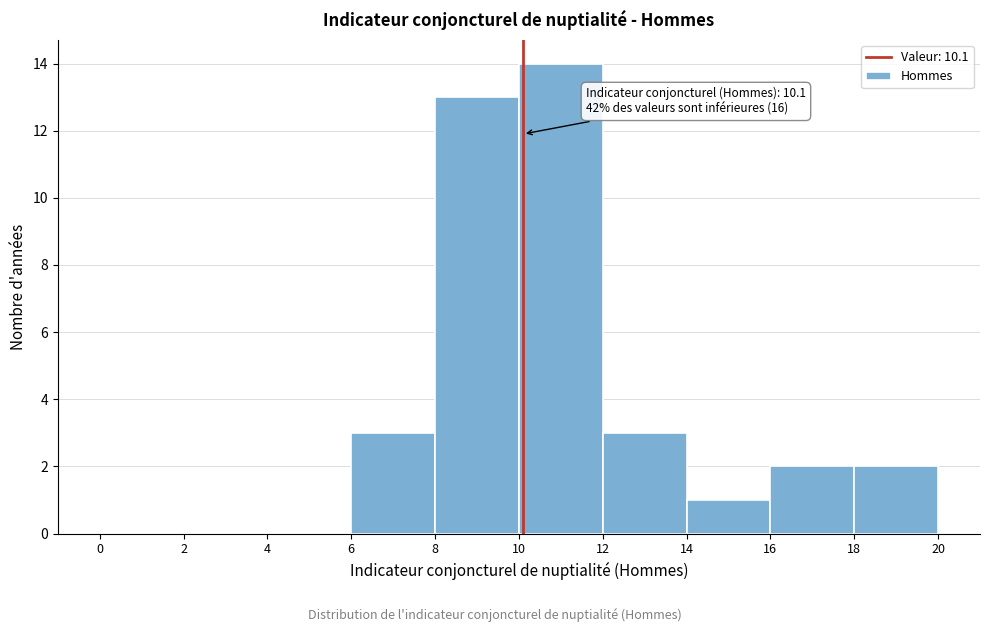

Which range on the x-axis has the tallest bar?

10 to 12